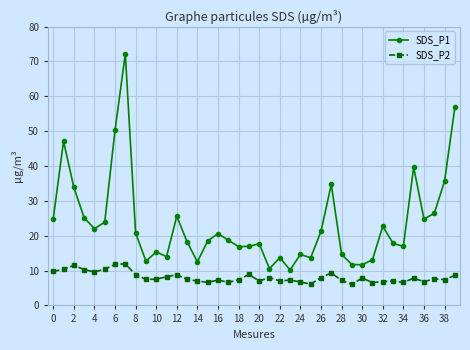

What is the value of the SDS_P2 point at the 9th from the left?

8.8